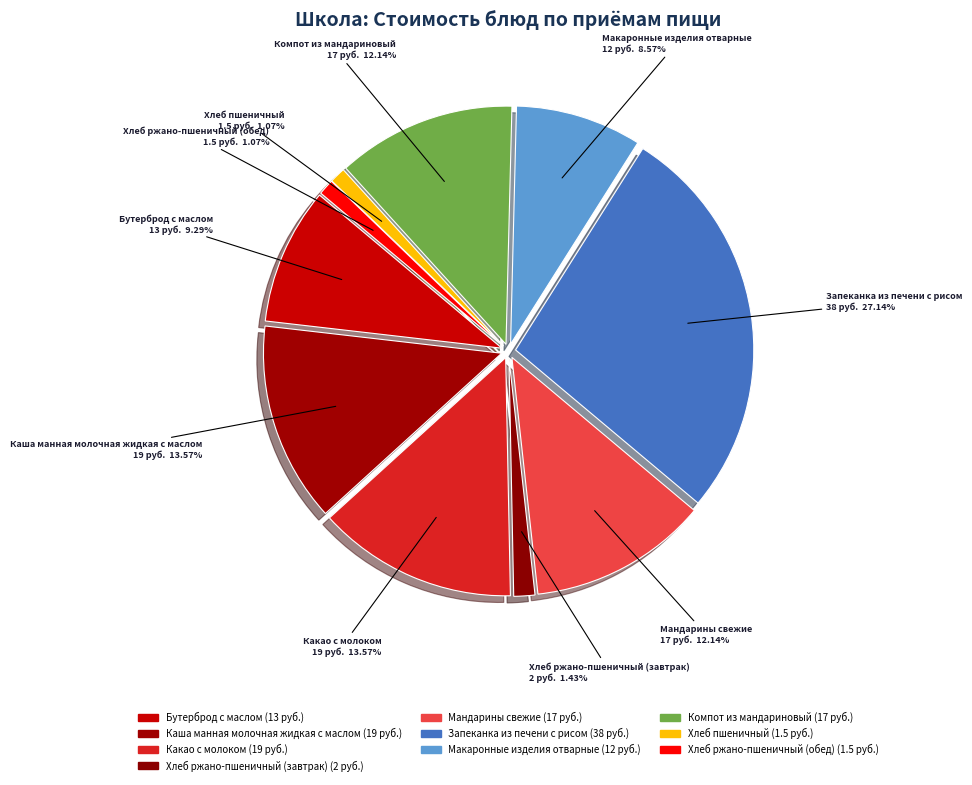

True or false: Какао с молоком accounts for 14% of the total.

True